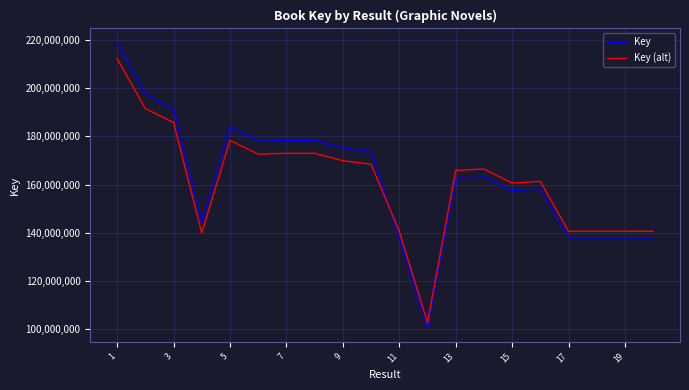

What is the highest value of the Key series?

218813575.0